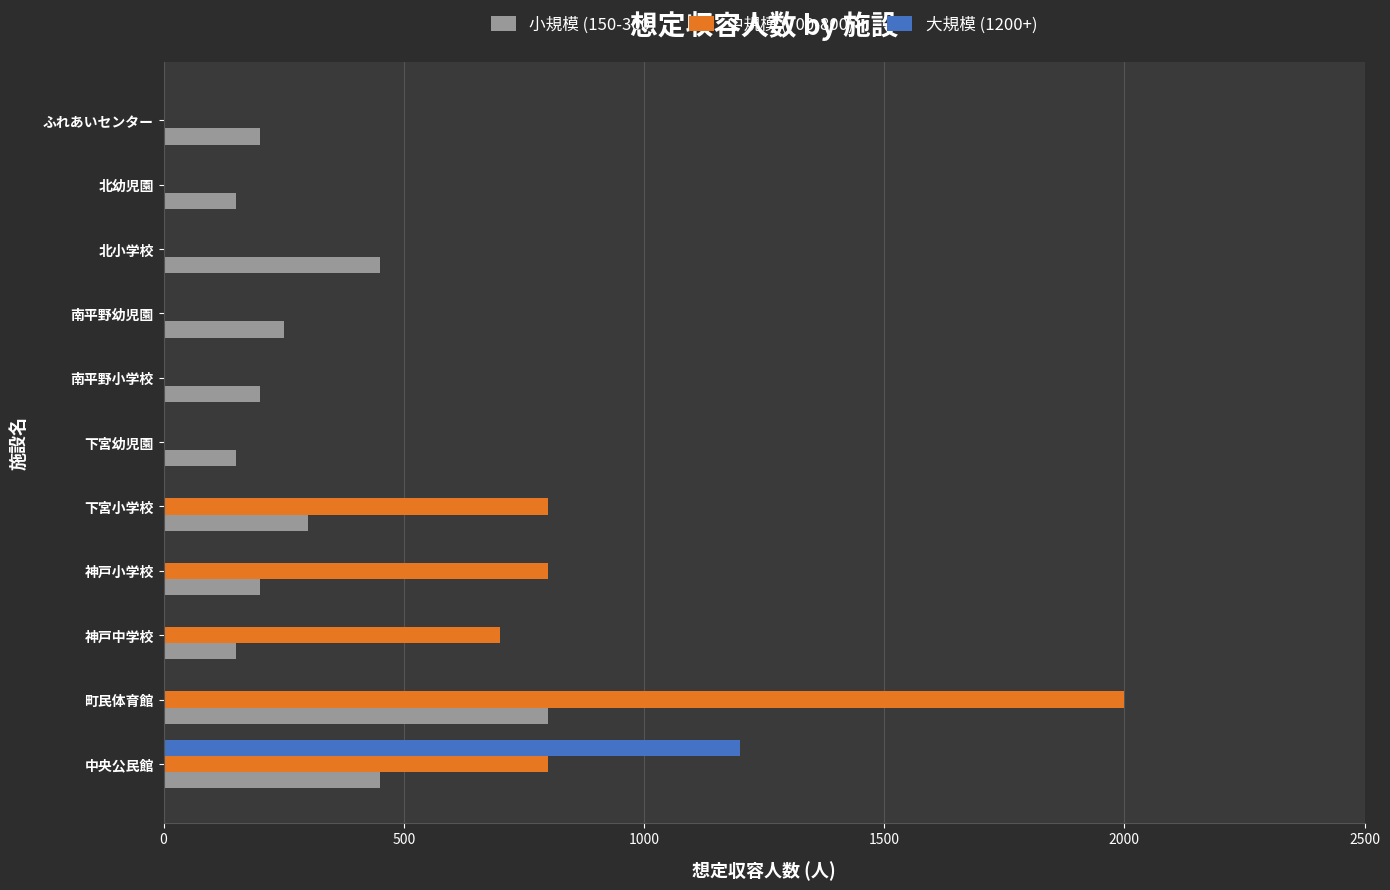

True or false: 大規模 (1200+) has a value of 0 at 神戸中学校.

True